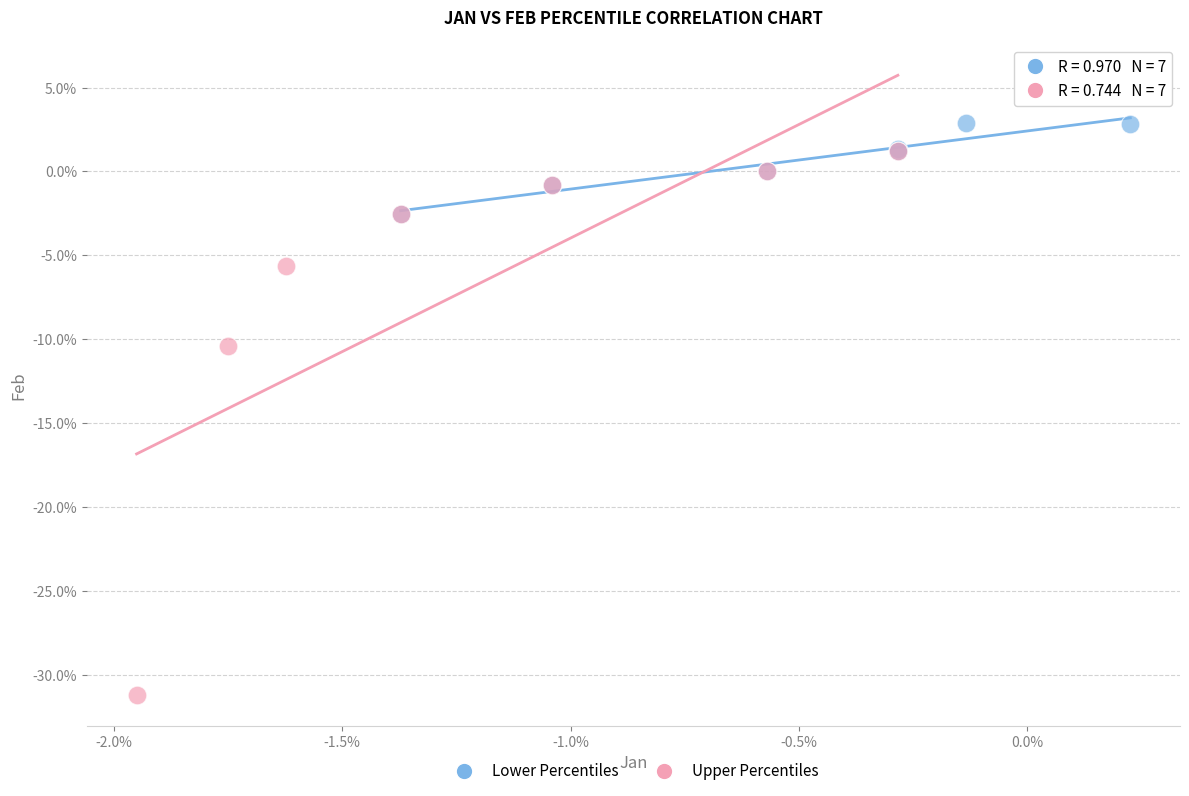

Which series contains the highest Y value?

Lower Percentiles